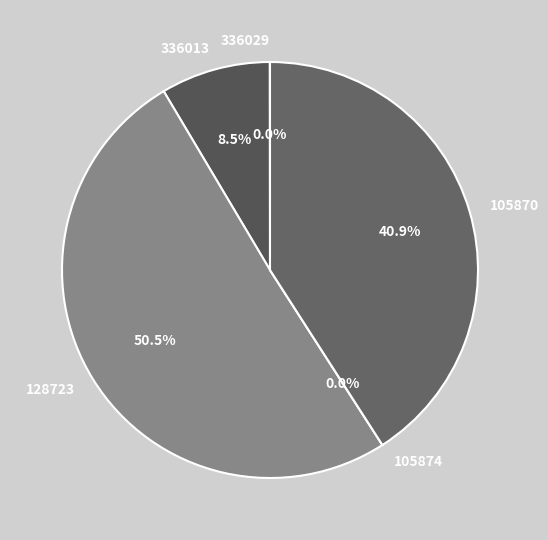

What percentage is NOT represented by 105870?

59.1%